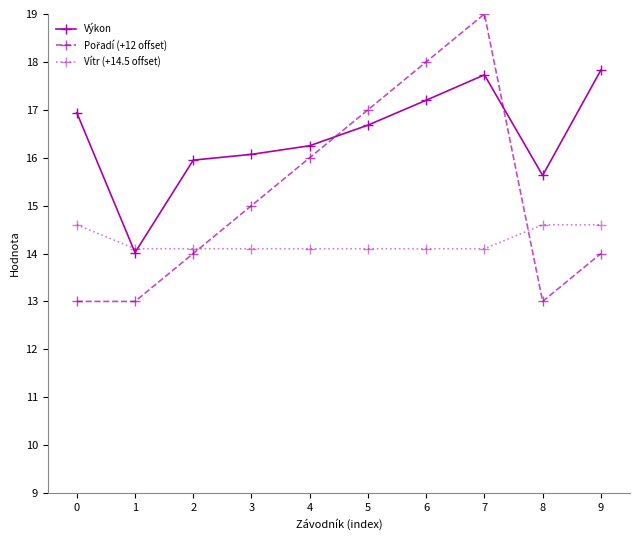

What is the minimum value shown in the chart?

13.0